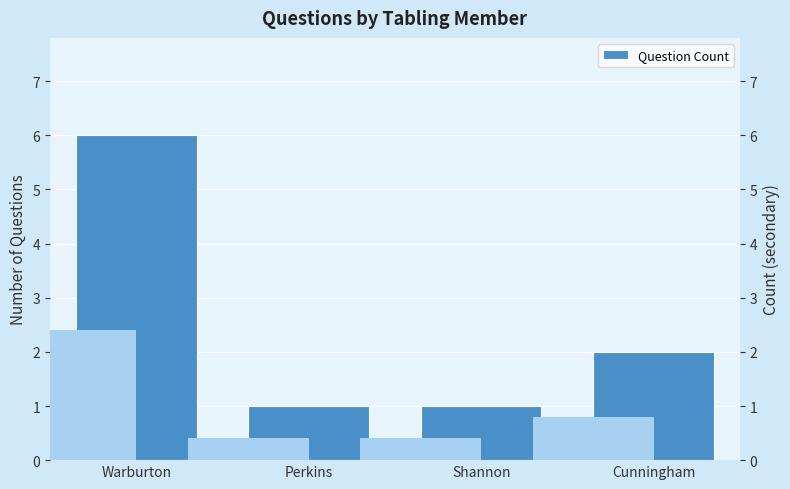

The chart shows a value of 2 at Shannon. True or false?

False